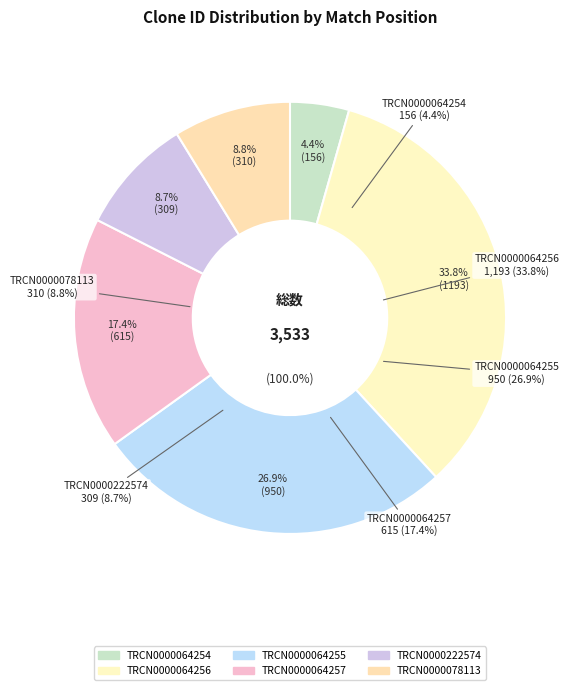

What percentage is NOT represented by TRCN0000222574?

91.3%